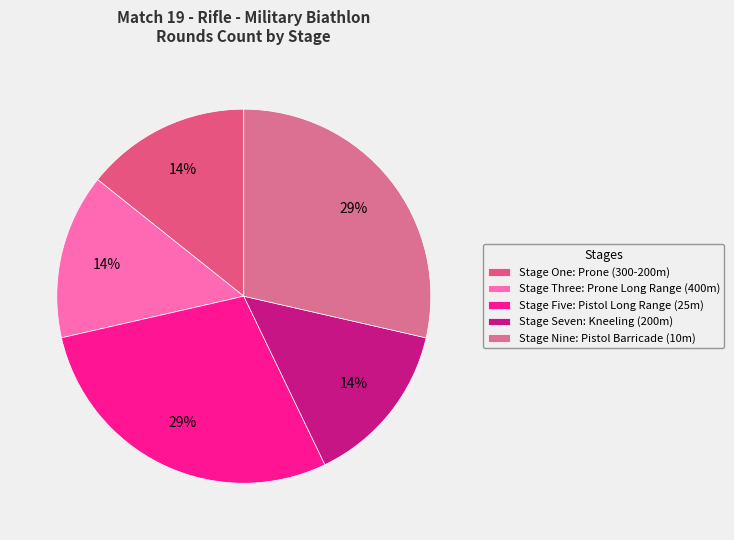

What is the ratio of the value at Stage Seven: Kneeling (200m) to the value at Stage One: Prone (300-200m)?

1.0